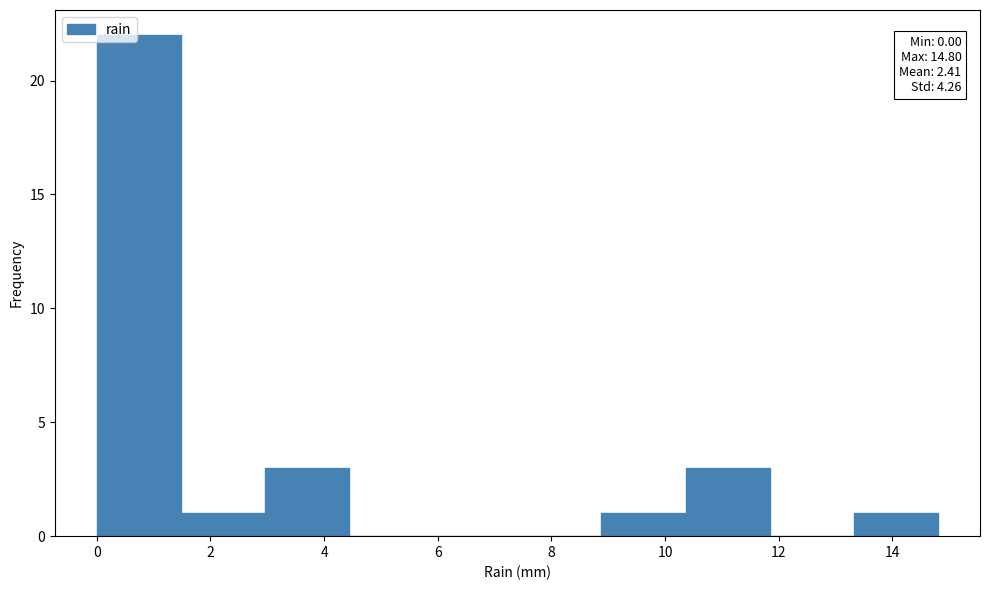

Over which range of the x-axis is the bar tallest?

0.00 to 1.48